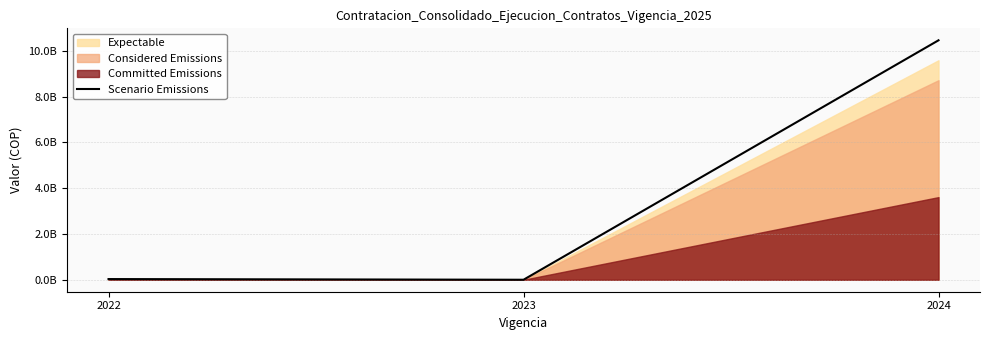

Does the chart display data point markers on the line(s)?

No